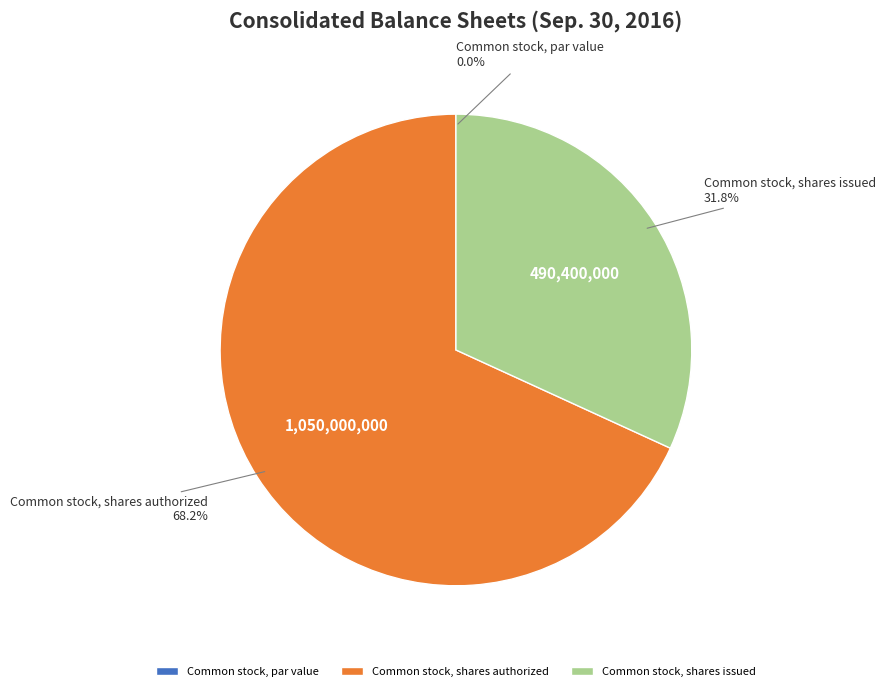

What is the ratio of the value at Common stock, shares authorized to the value at Common stock, shares issued?

2.1